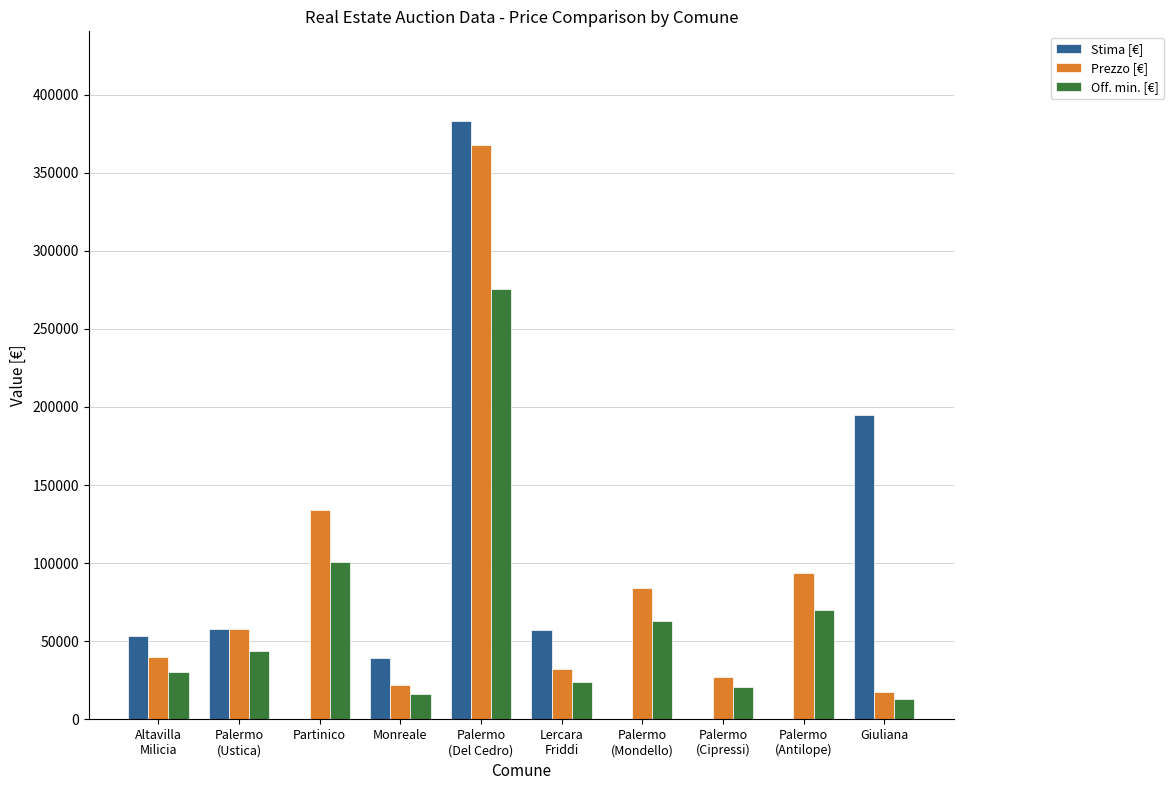

What is the total value across all series at Monreale?

77391